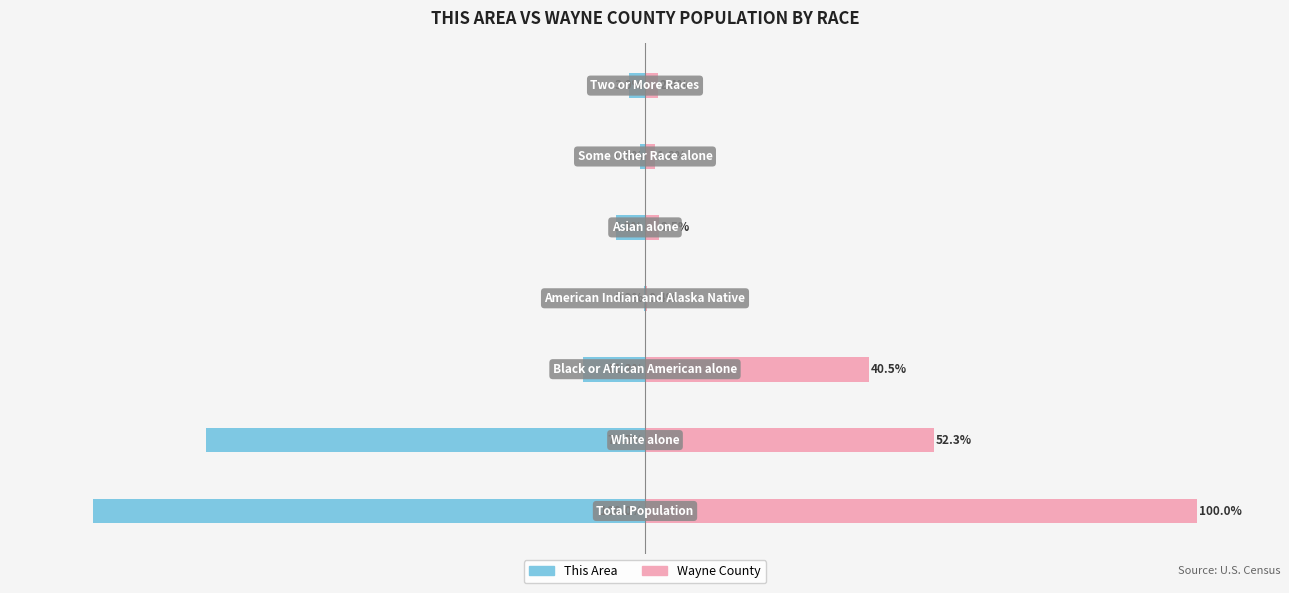

Rank the series by their average value, from lowest to highest.

This Area, Wayne County